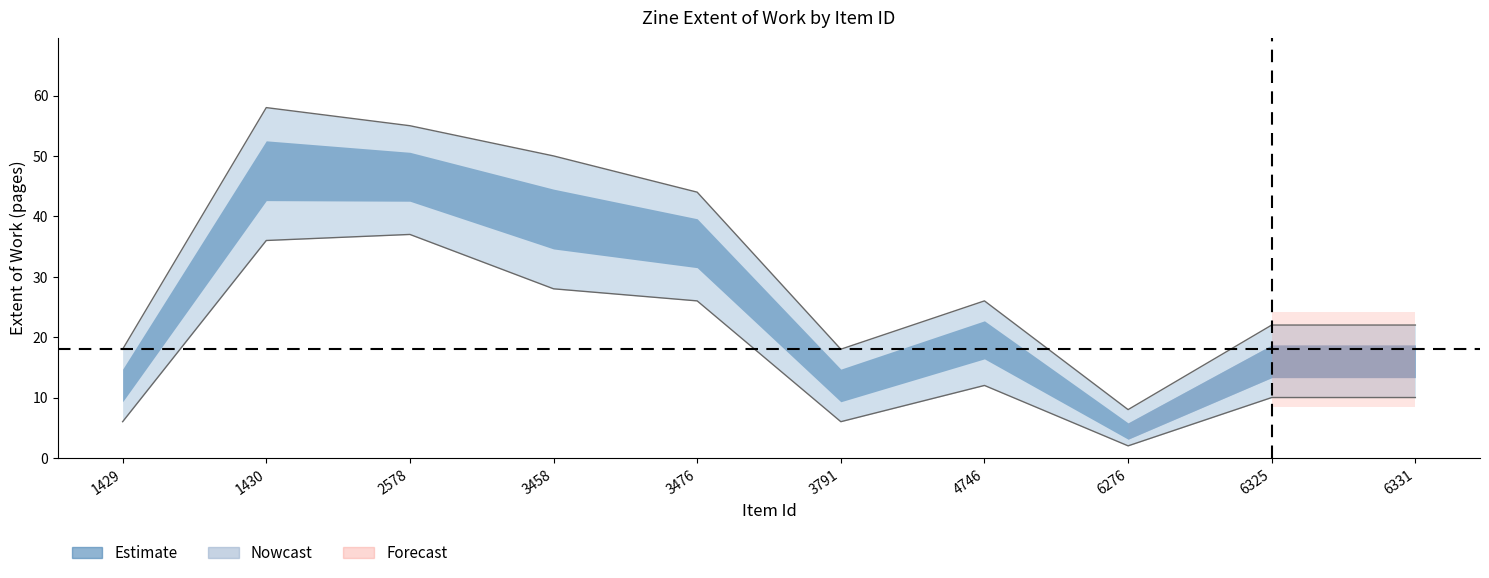

Reading right to left, what are all the values shown in this chart?

22	22	8	26	18	44	50	55	58	18